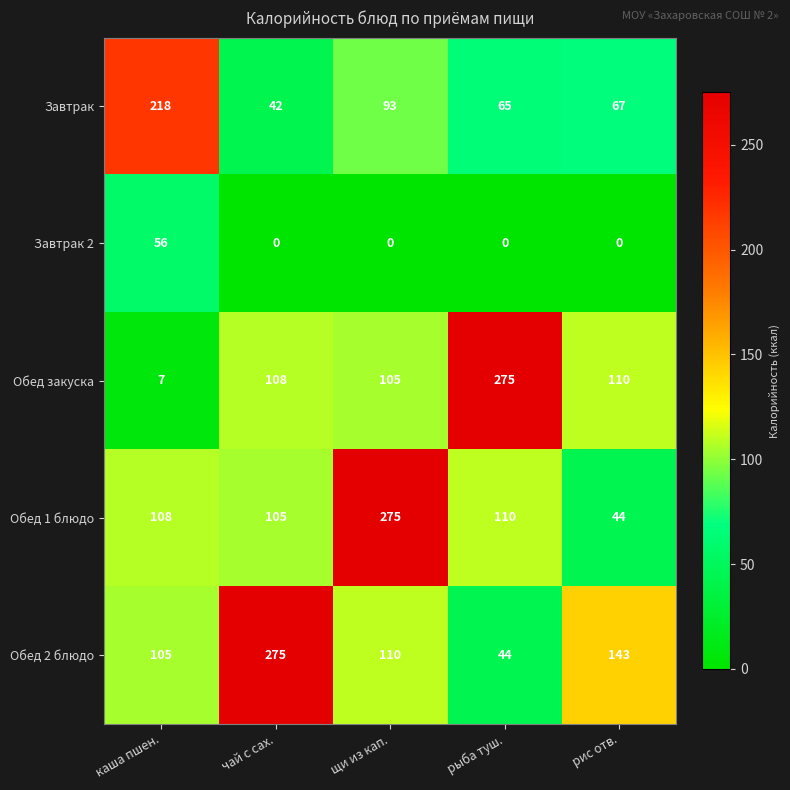

Is it true that Завтрак 2 equals 0 at рыба туш.?

True